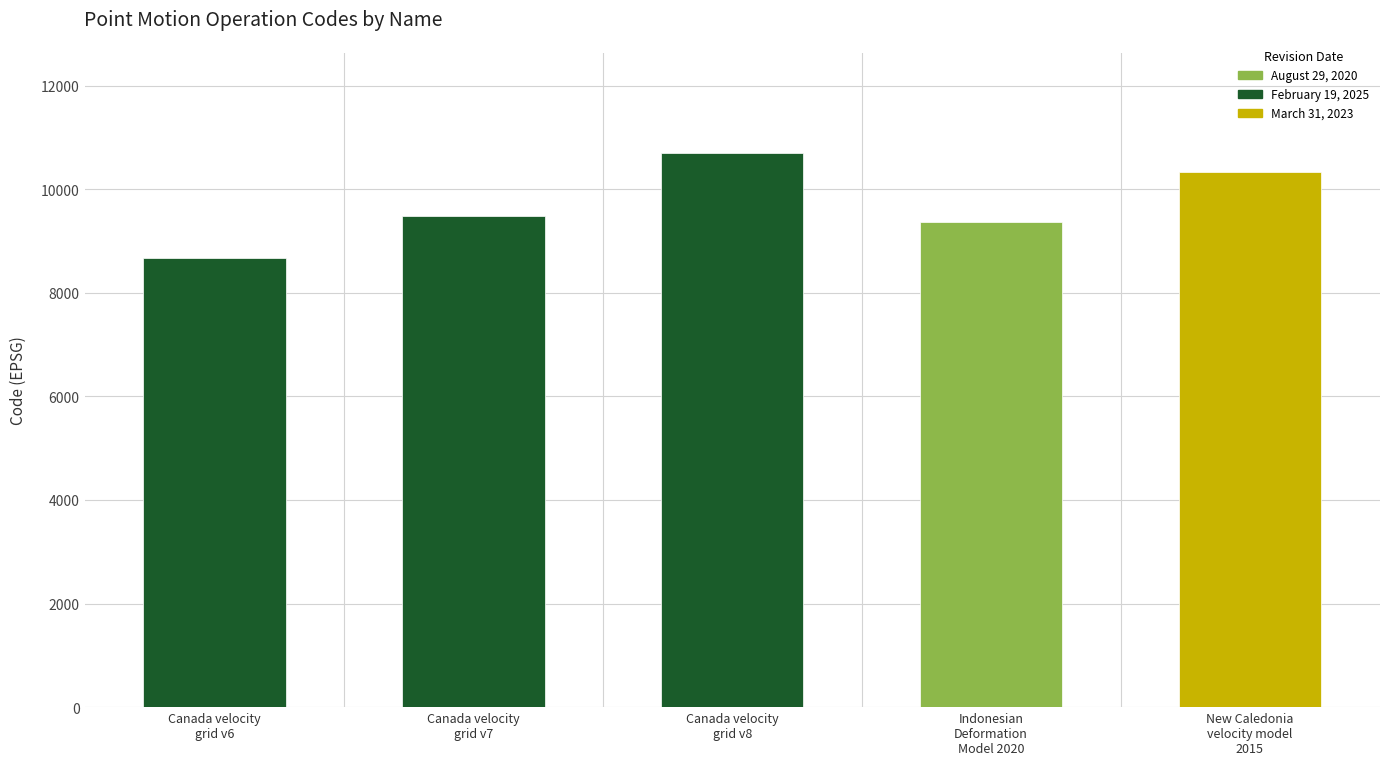

Rank the categories by value from highest to lowest.

Canada velocity
grid v8, New Caledonia
velocity model
2015, Canada velocity
grid v7, Indonesian
Deformation
Model 2020, Canada velocity
grid v6